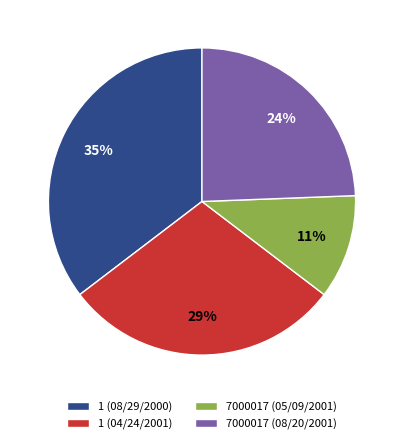

Is it true that 7000017 (08/20/2001) is 10% of the pie?

False